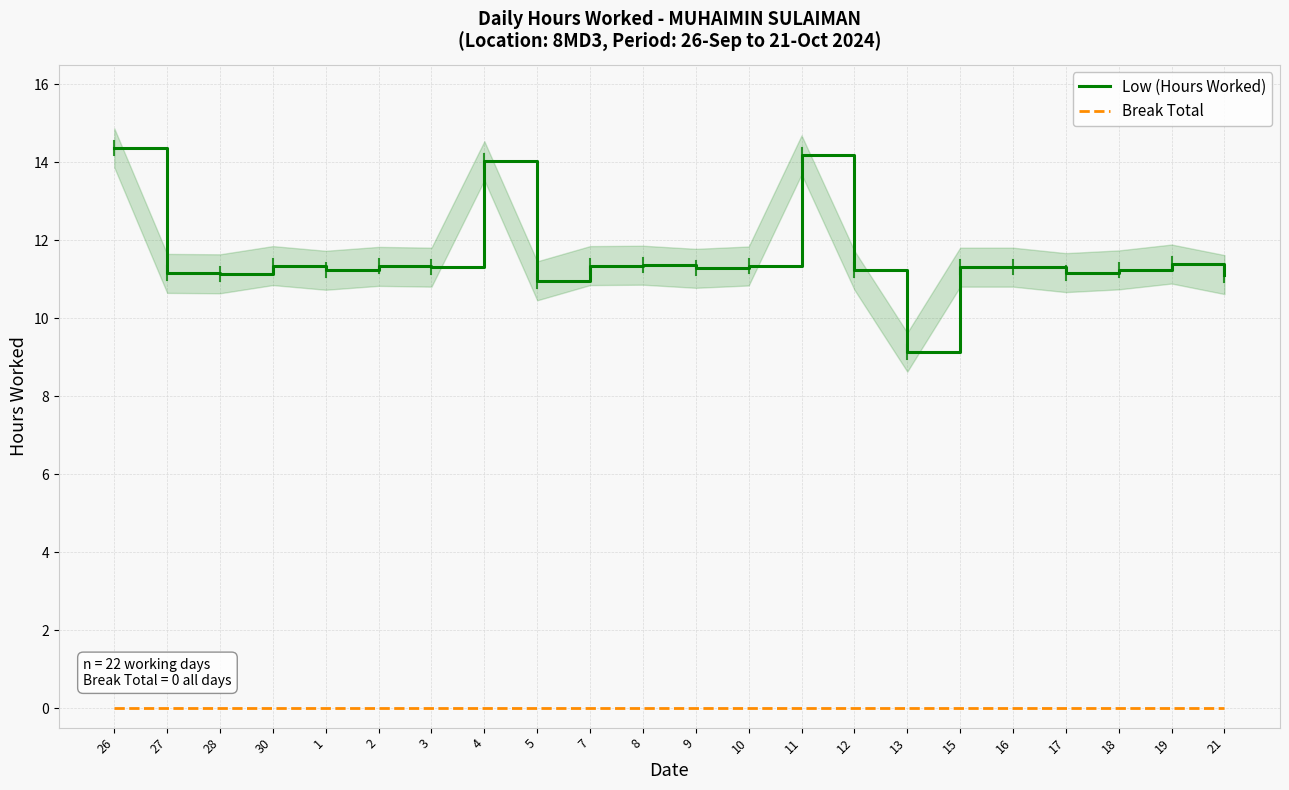

At how many categories does at least one series exceed 8?

22